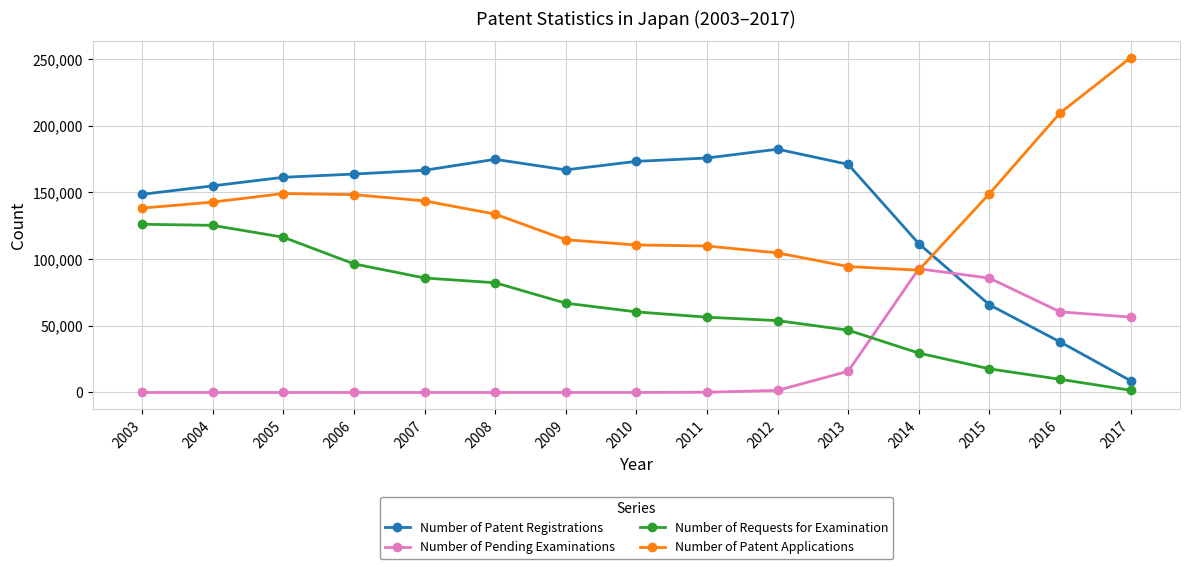

What is the value of the Number of Requests for Examination point at the 14th from the left?

9913